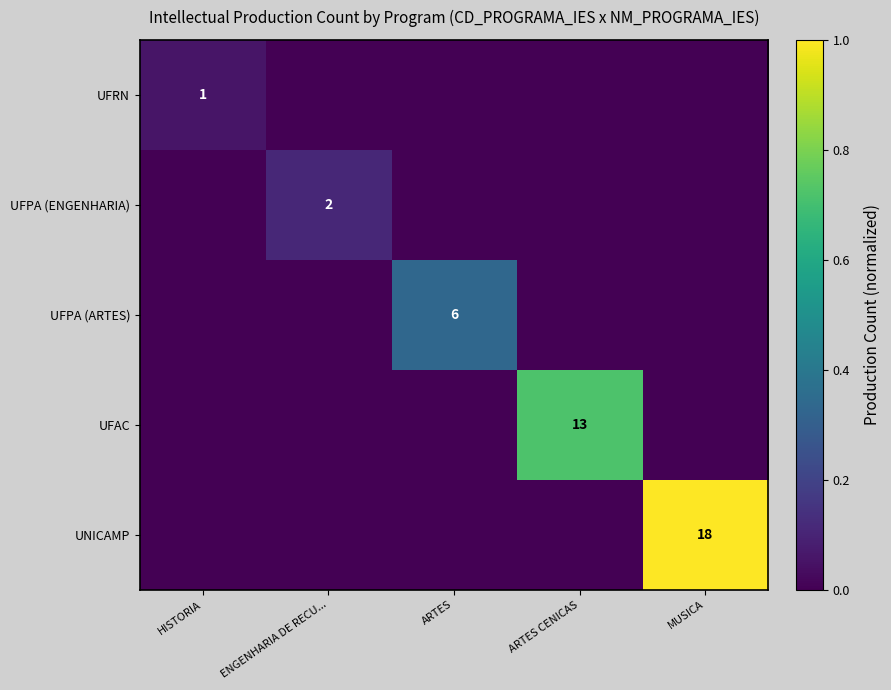

At which category does the chart reach its minimum across all series?

ENGENHARIA DE RECU...